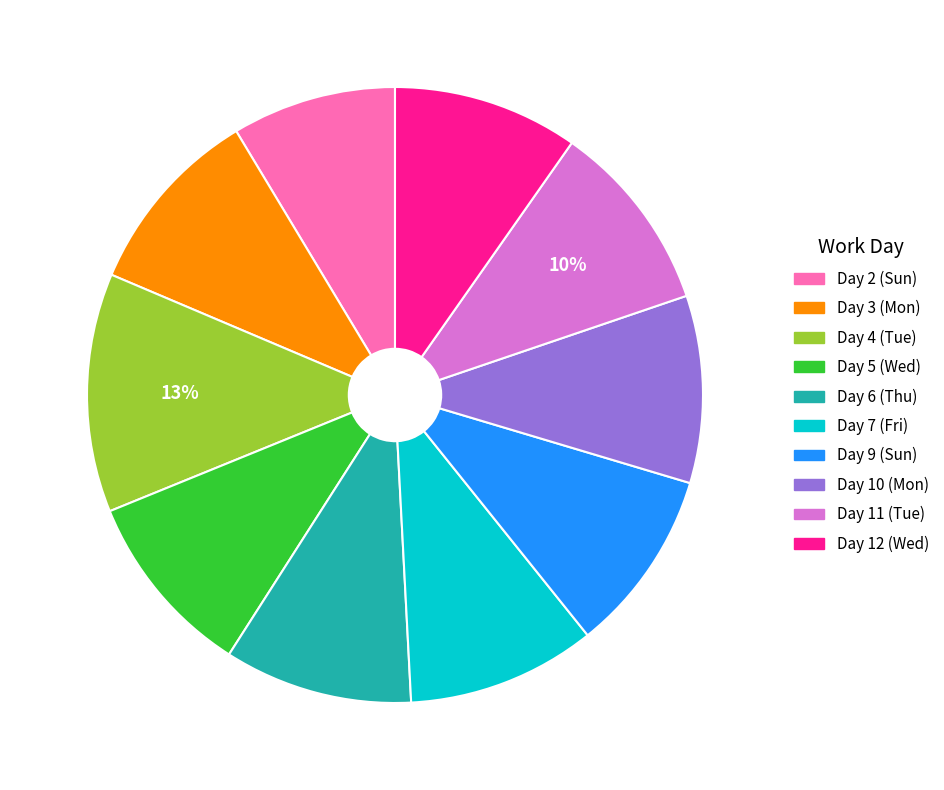

How many segments does this pie chart have?

10